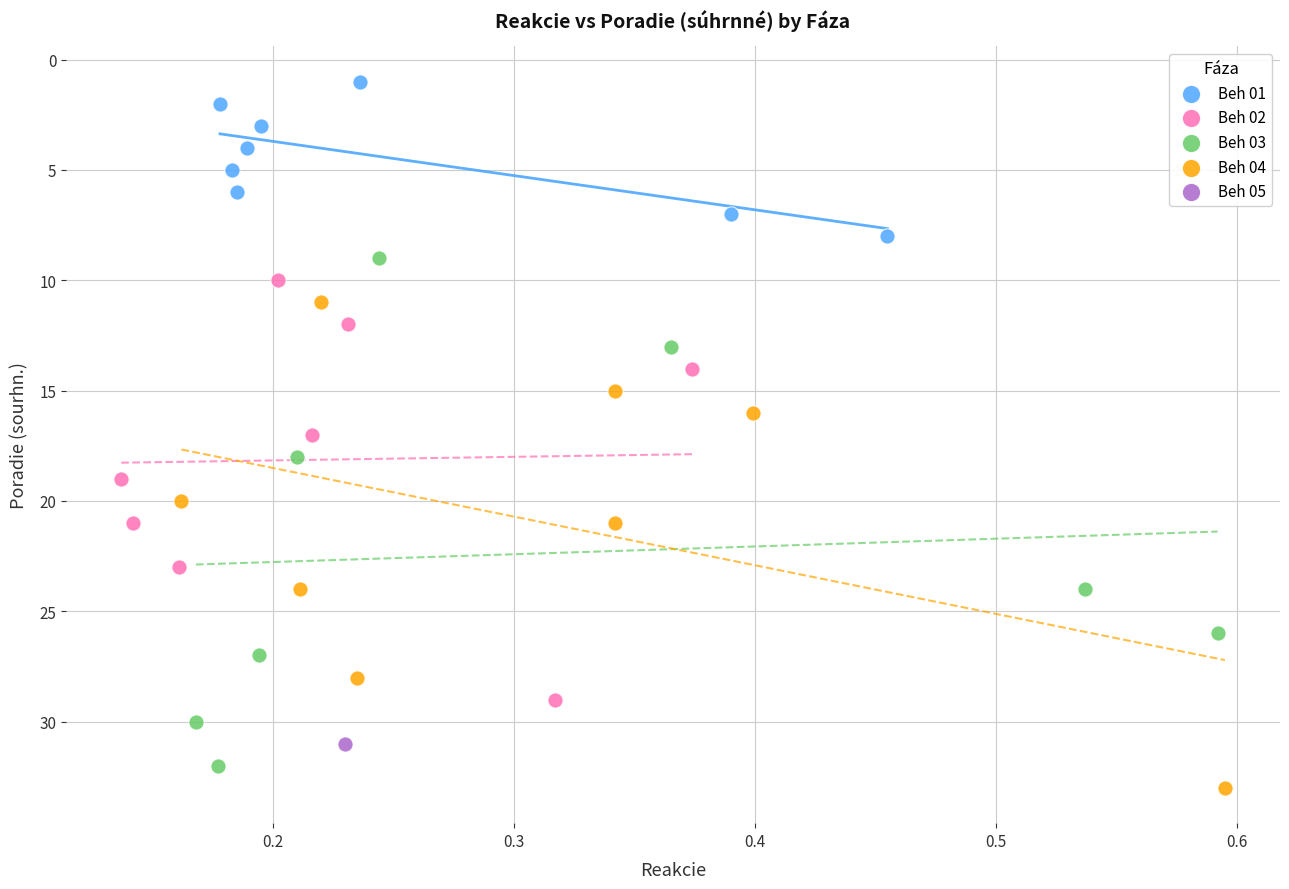

Which series contains the highest Y value?

Beh 04